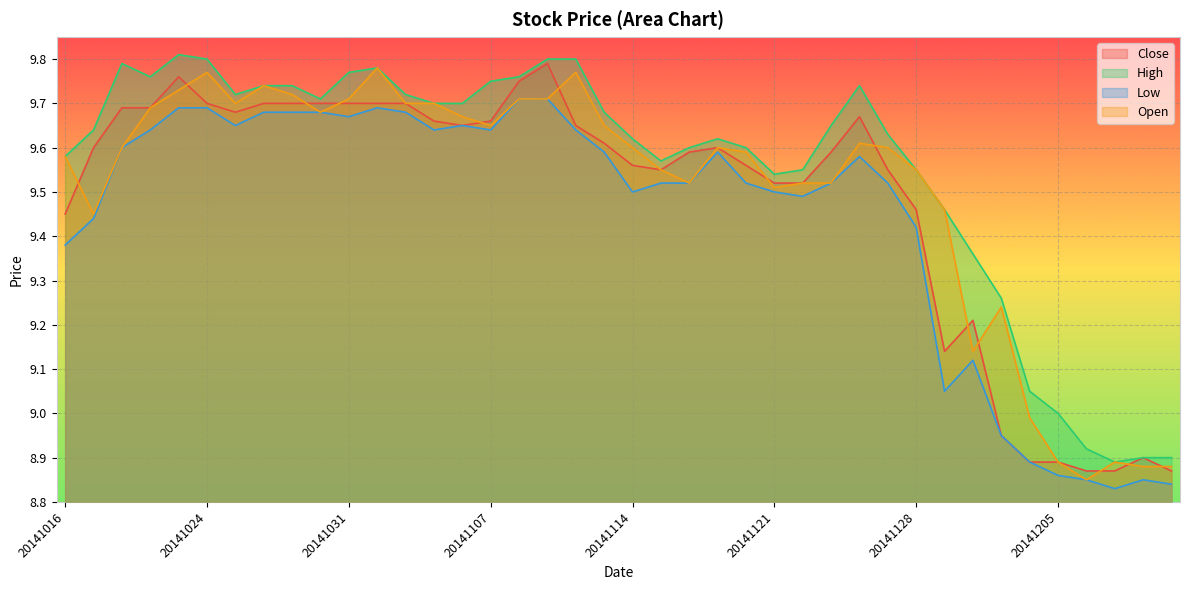

How many data points does each series have?

40